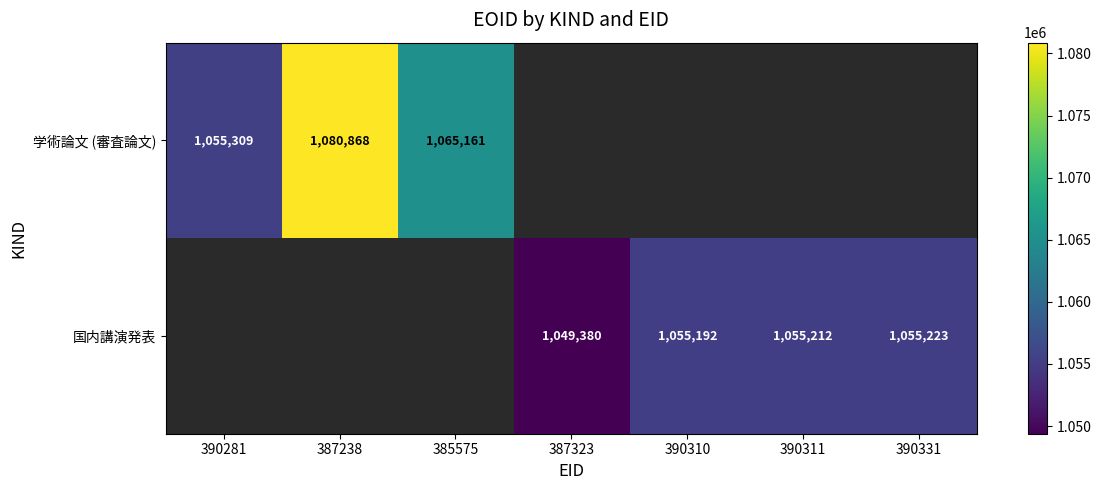

True or false: 国内講演発表 has a value of 1049380 at 387323.

True